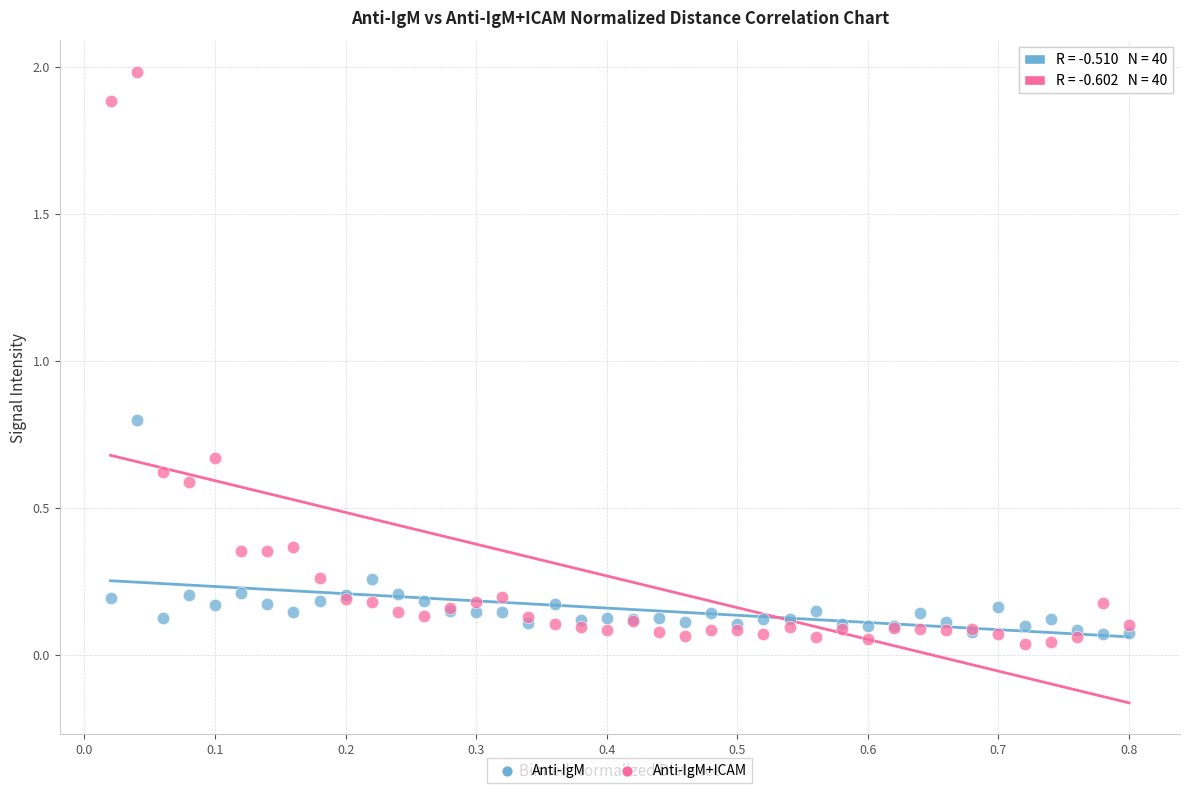

Which series reaches the maximum Y coordinate?

Anti-IgM+ICAM